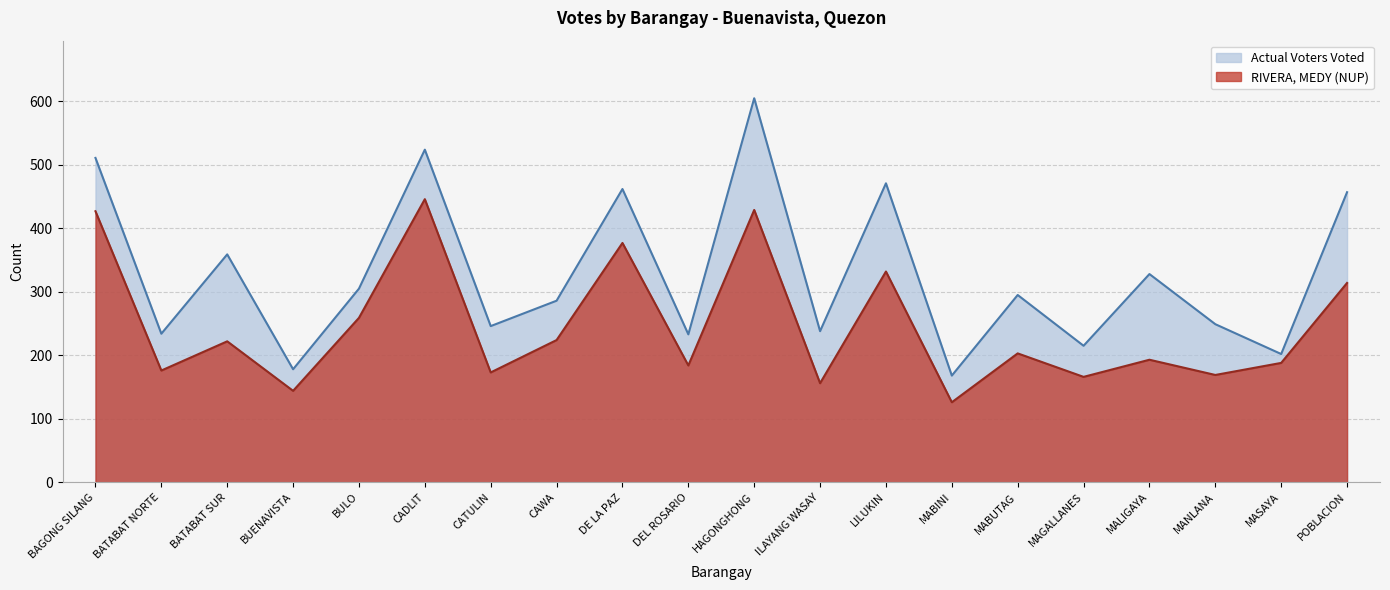

Where does the RIVERA, MEDY (NUP) series first go above 203?

BAGONG SILANG